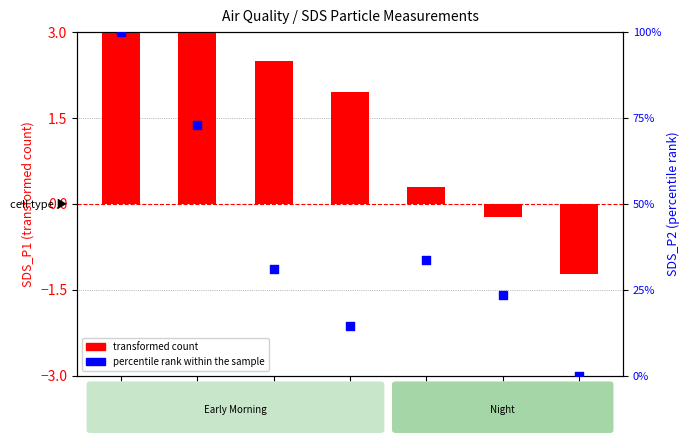

What are all the series names shown in the legend?

transformed count, percentile rank within the sample